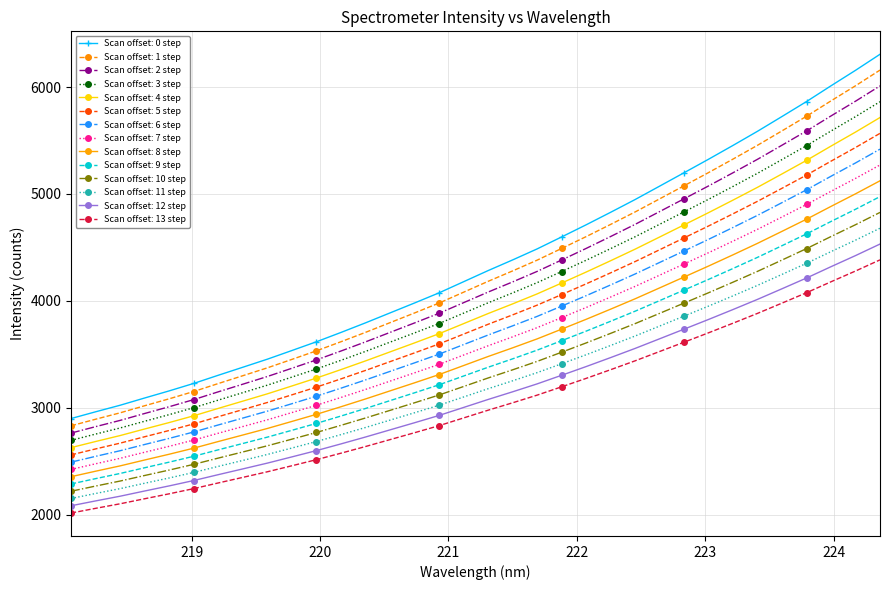

True or false: Scan offset: 9 step and Scan offset: 1 step cross at least once.

False